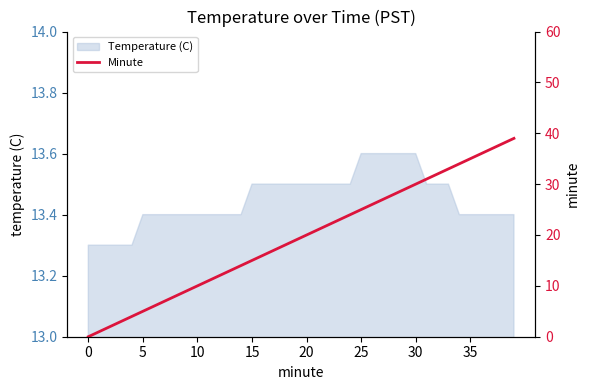

The Temperature (C) series shows 23.9 at 35. True or false?

False